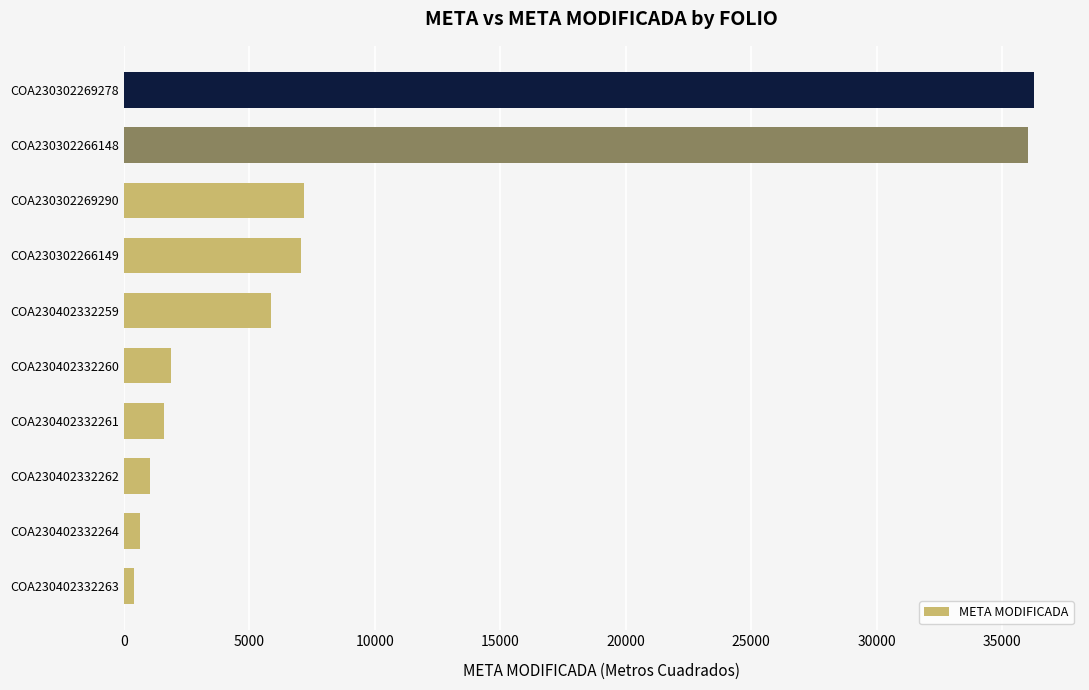

Does the chart contain stacked bars?

No